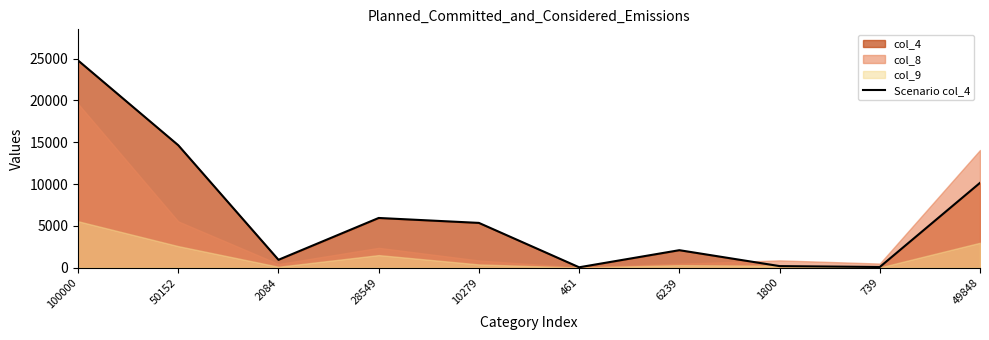

At which label is the value closest to 12418?

50152